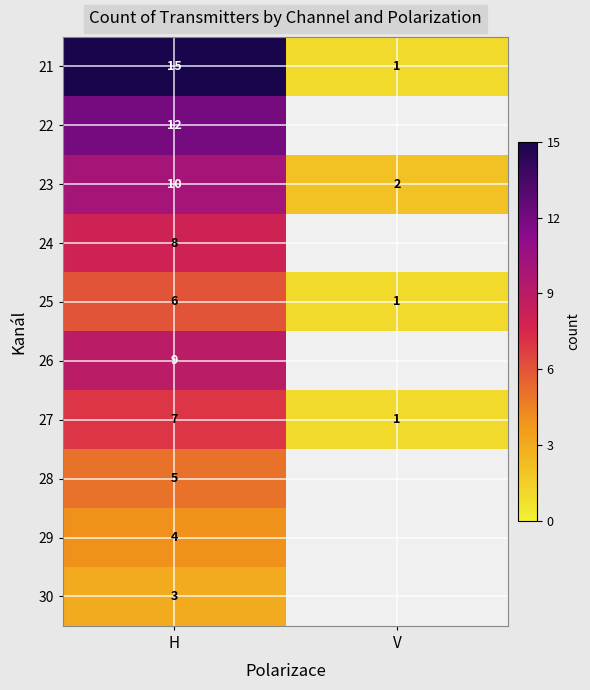

Is it true that 25 equals 2 at V?

False